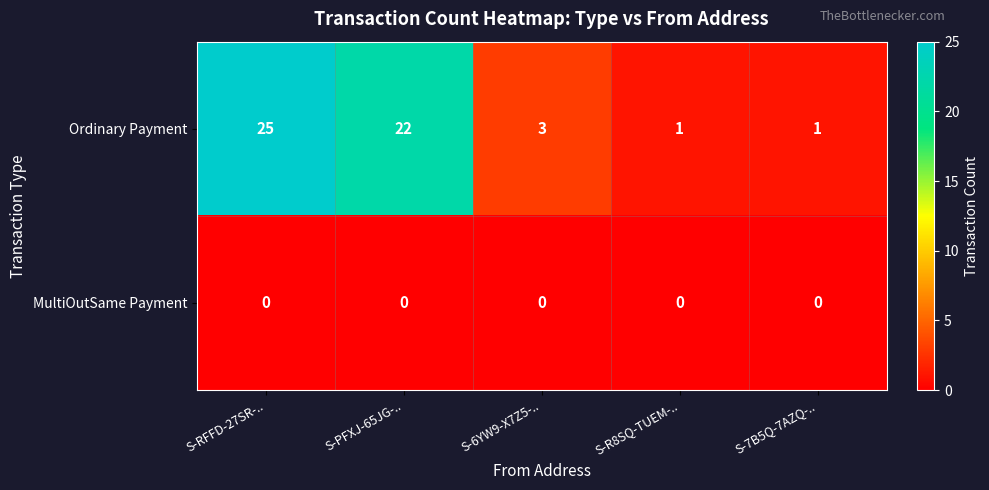

Rank the series at S-RFFD-27SR-.. from lowest to highest value.

MultiOutSame Payment, Ordinary Payment